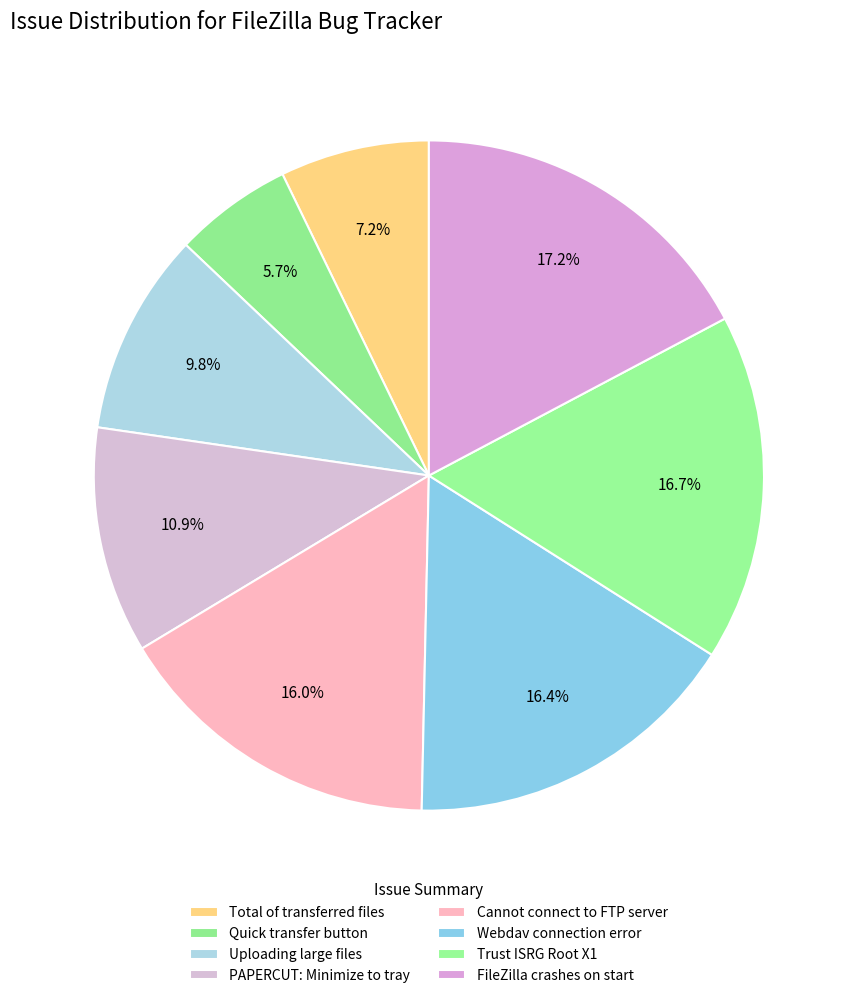

Approximately how many times larger is the value at Cannot connect to FTP server compared to PAPERCUT: Minimize to tray?

1.5